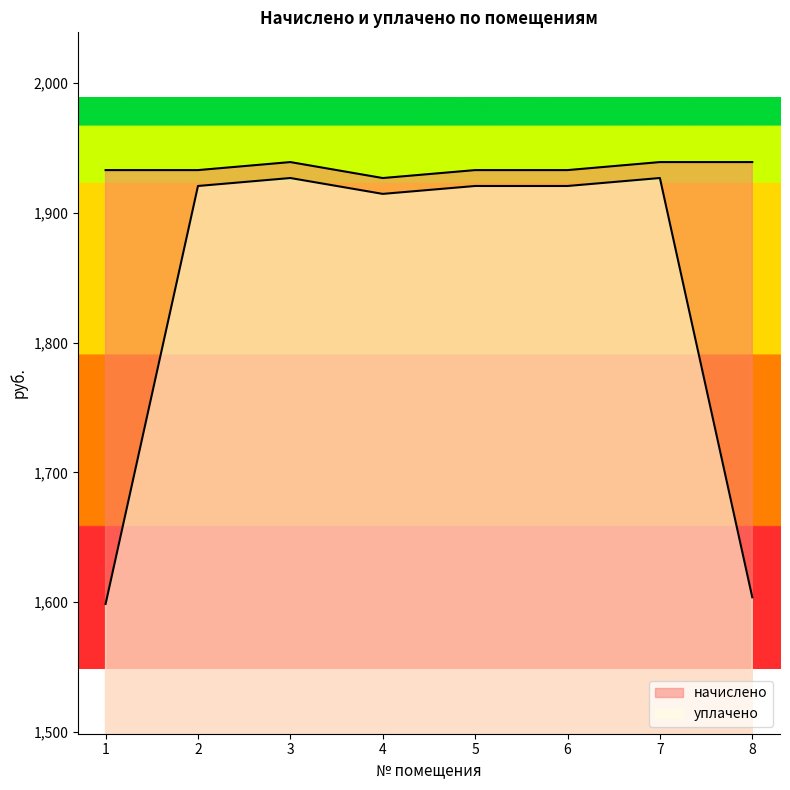

Is it true that начислено equals 1933.0 at 5?

True